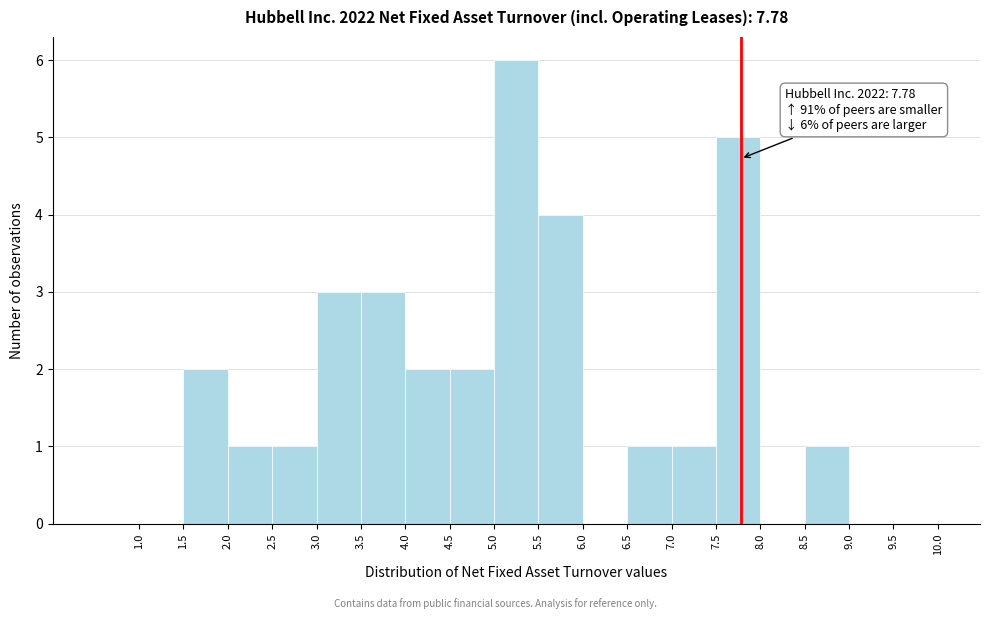

Over which range of the x-axis is the bar tallest?

5.0 to 5.5